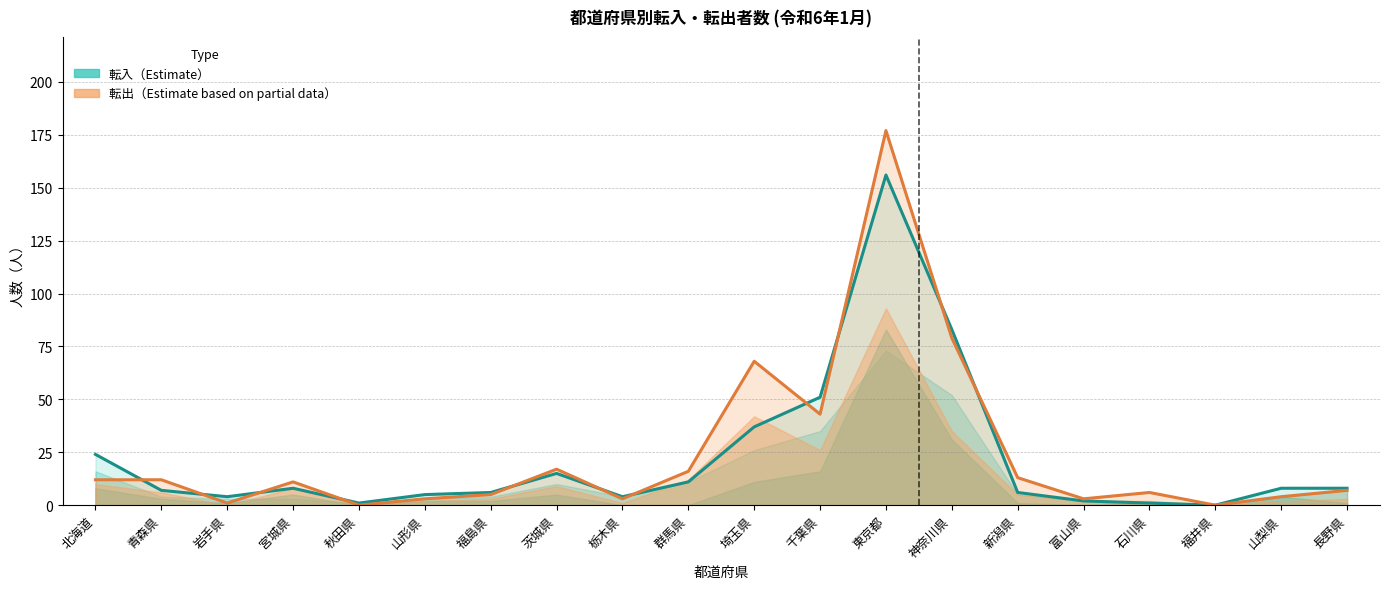

What is the label of the 6th point from the left?

山形県